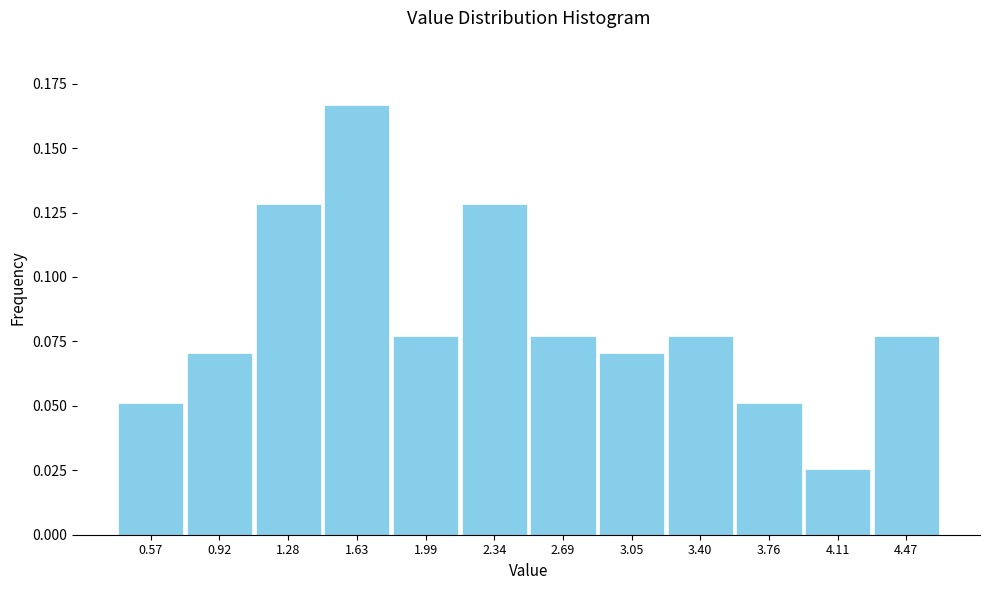

How many values are between 0 and 1?

12